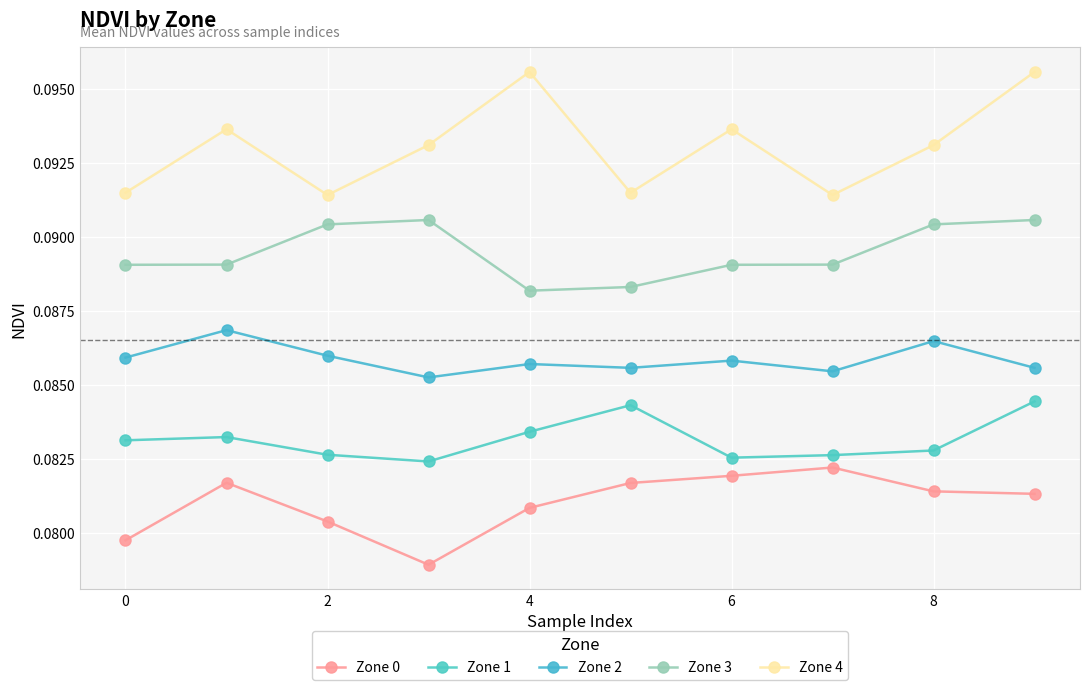

True or false: Zone 4 has more than 1 interior local peaks.

True